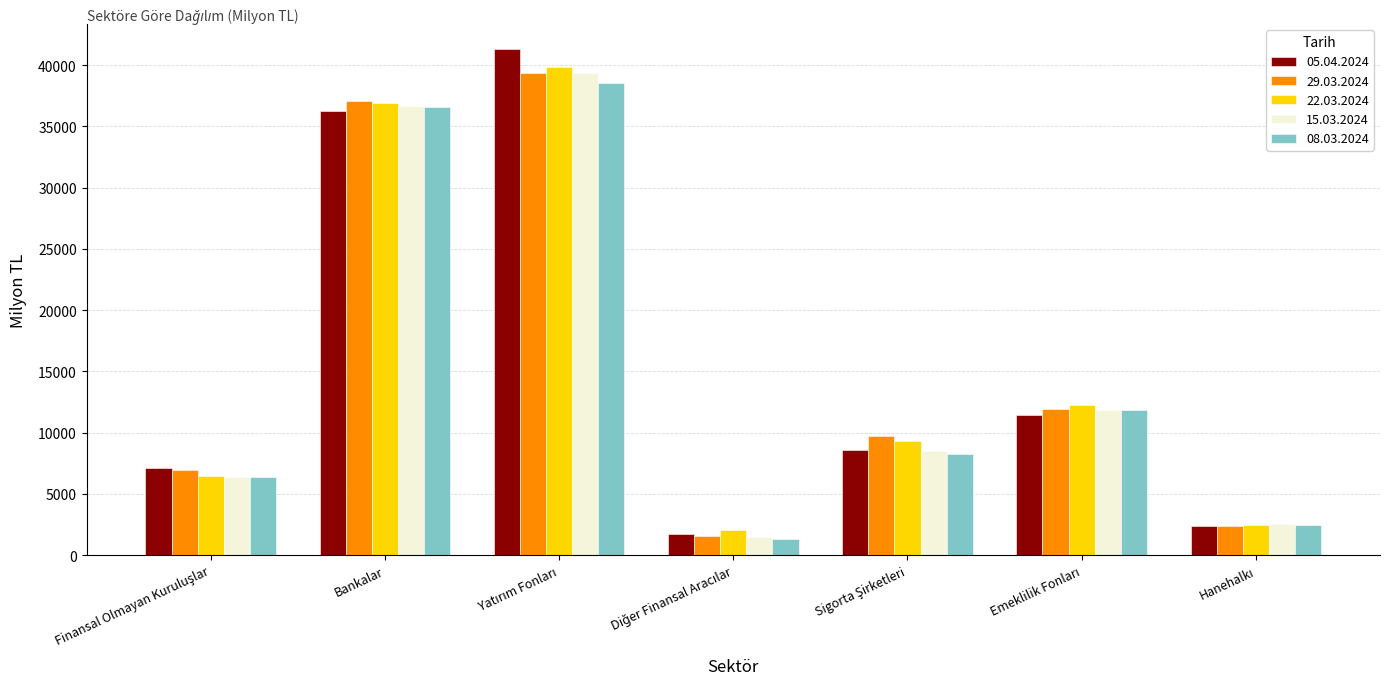

What is the total value across all series at Bankalar?

183326.8